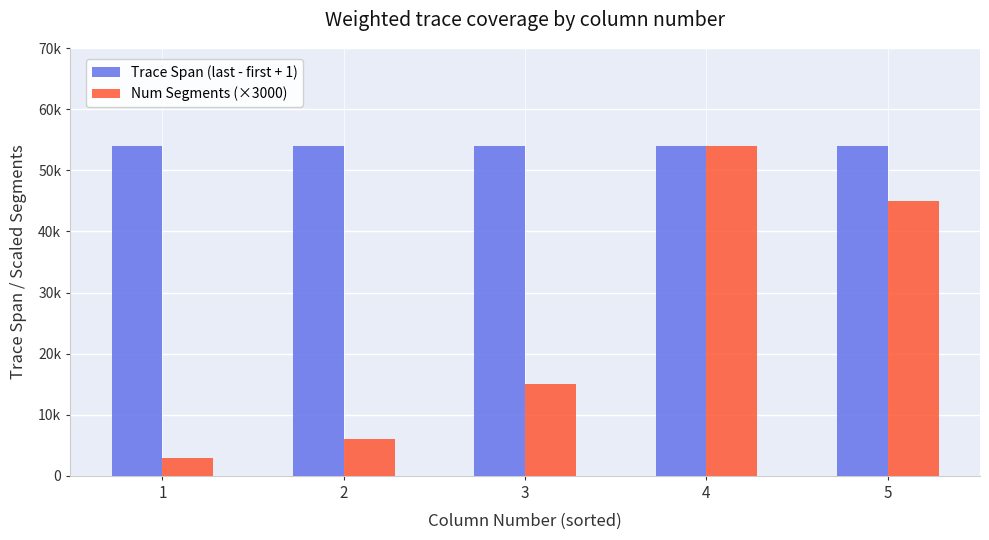

Rank the series at 1 from highest to lowest value.

Trace Span (last - first + 1), Num Segments (×3000)